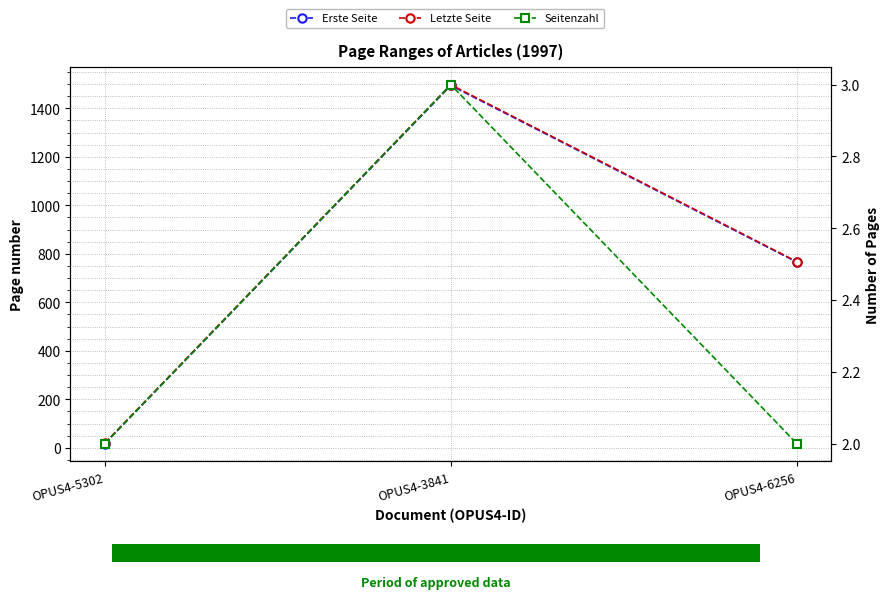

What is the total value across all series at OPUS4-5302?

40